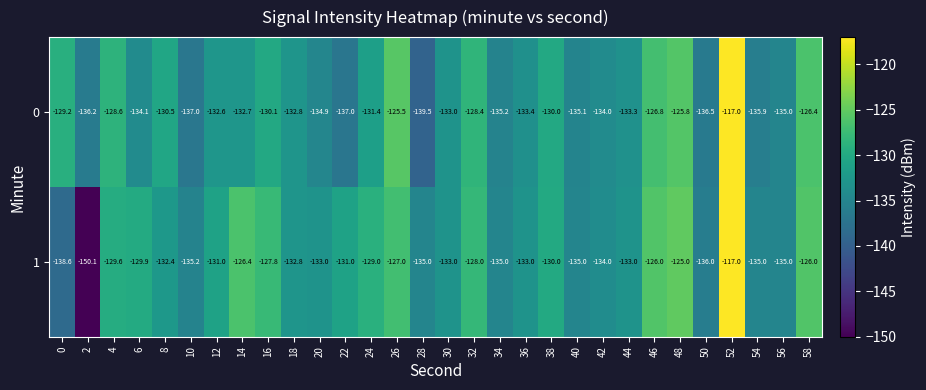

Which category has the highest value across all series?

52